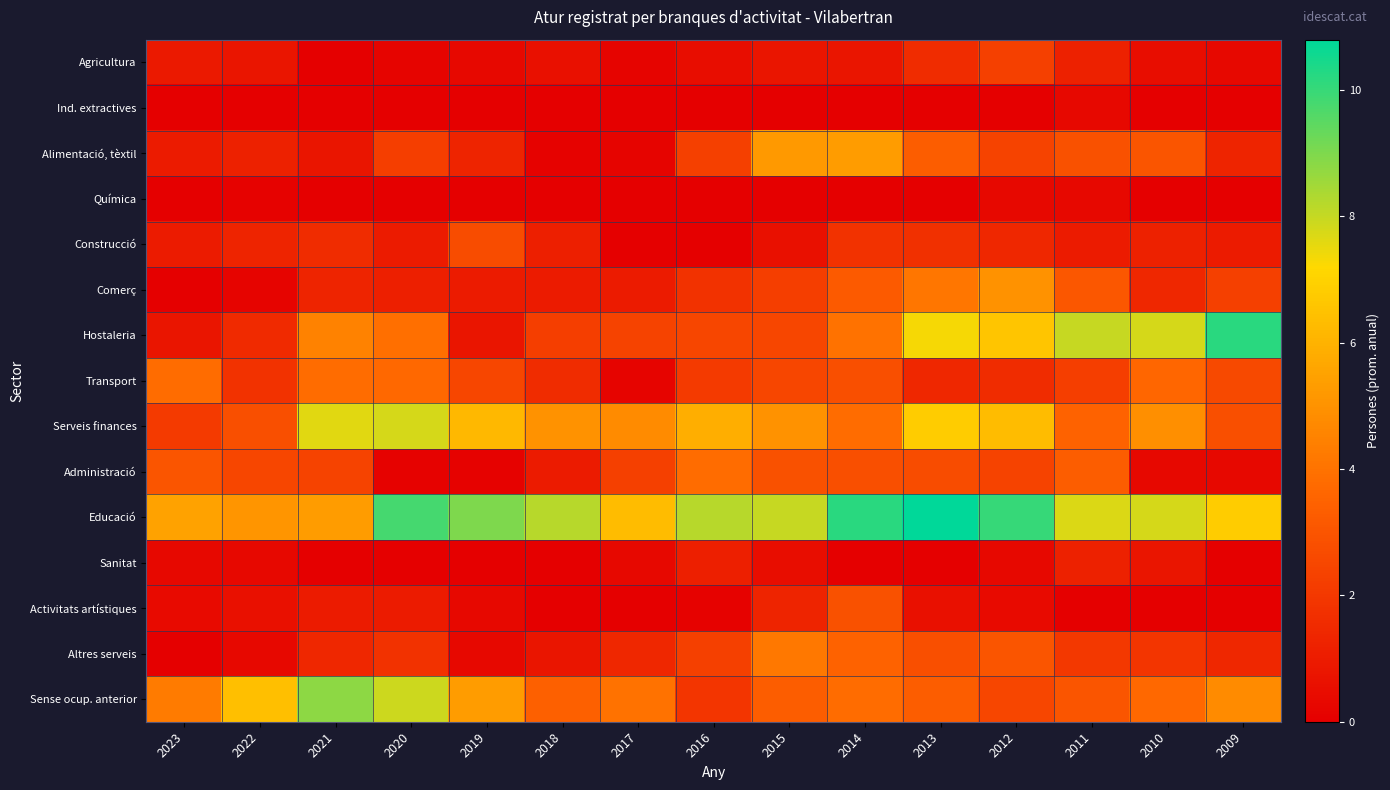

At which category is the sum across all series the highest?

2013